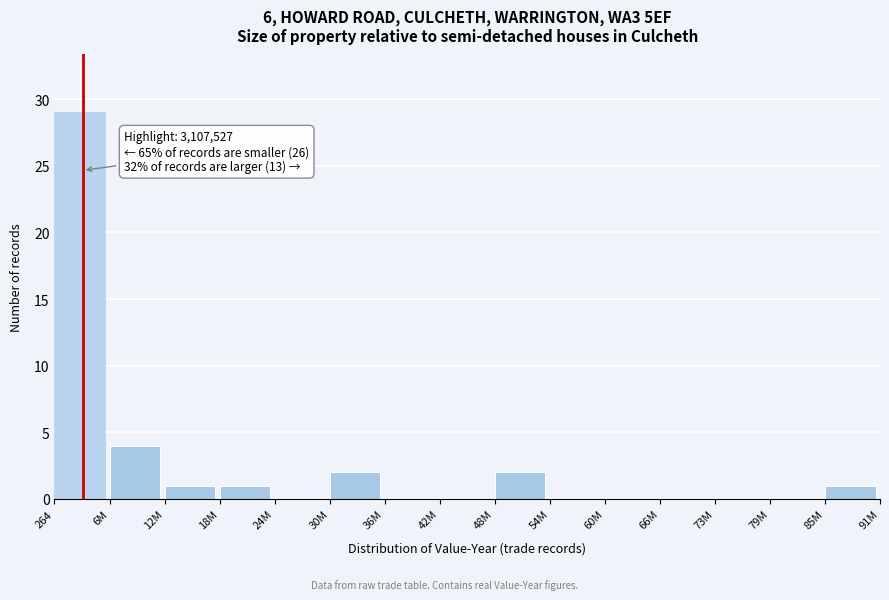

Reading left to right, extract all data points from this chart.

264=29	6M=4	12M=1	18M=1	24M=0	30M=2	36M=0	42M=0	48M=2	54M=0	60M=0	66M=0	73M=0	79M=0	85M=1